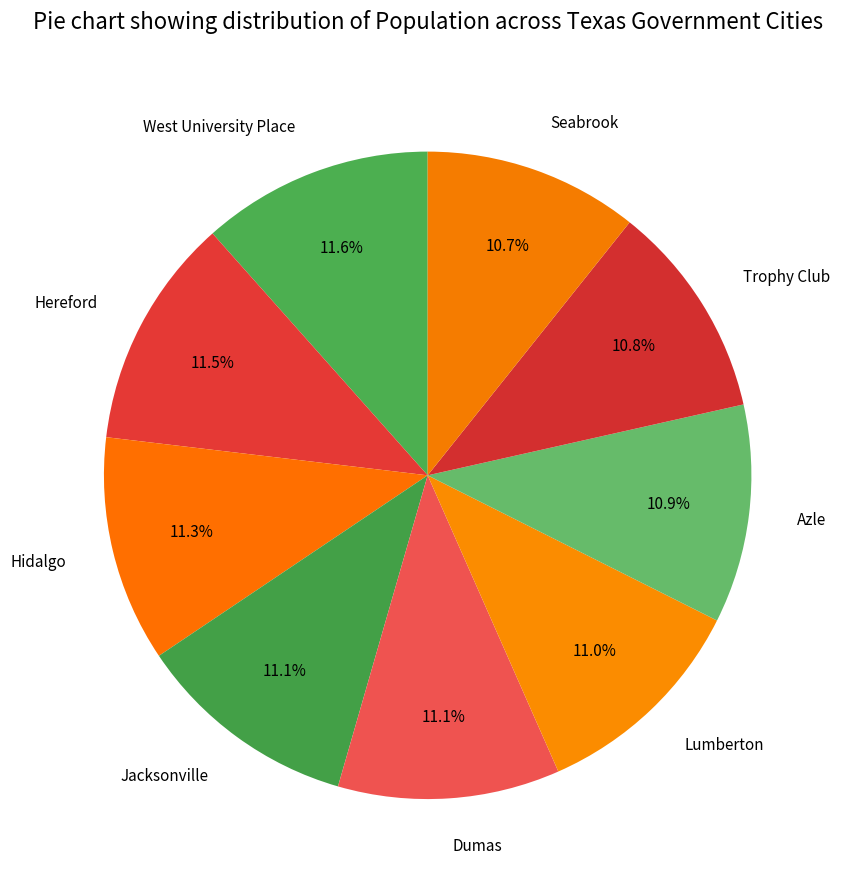

To the nearest percent, what is the difference between the largest and smallest slice percentages?

1%